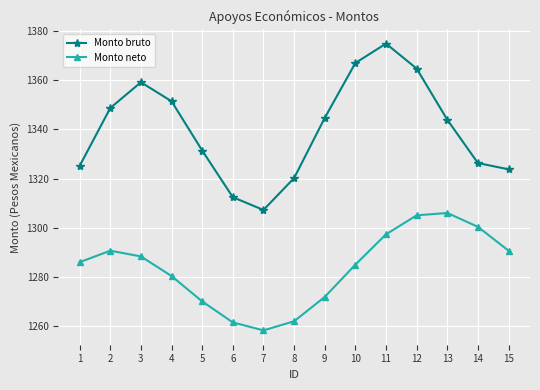

What are all the series names shown in the legend?

Monto bruto, Monto neto